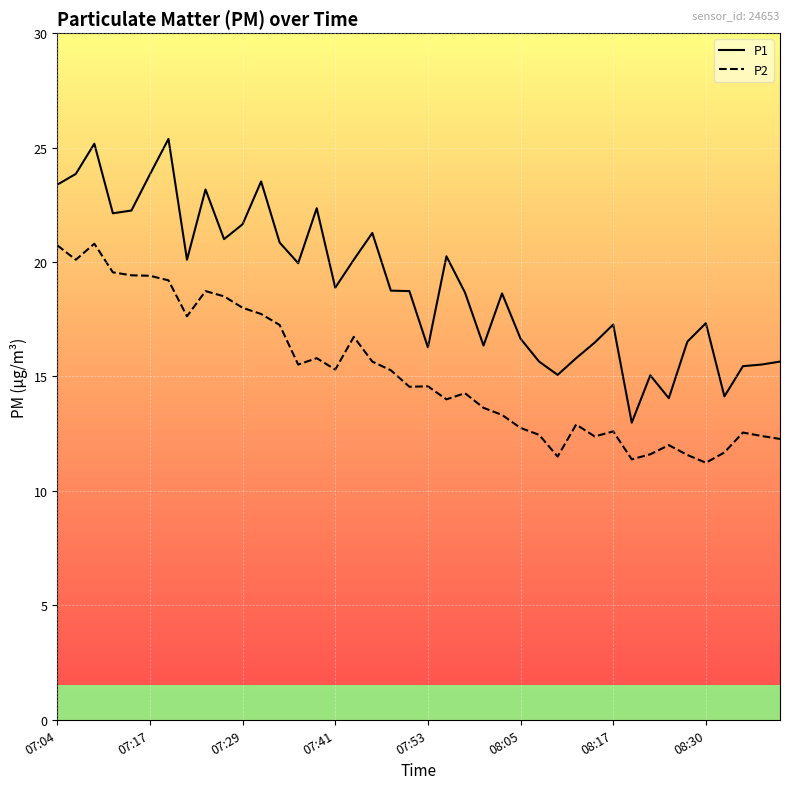

Which series has the largest range (max minus min)?

P1